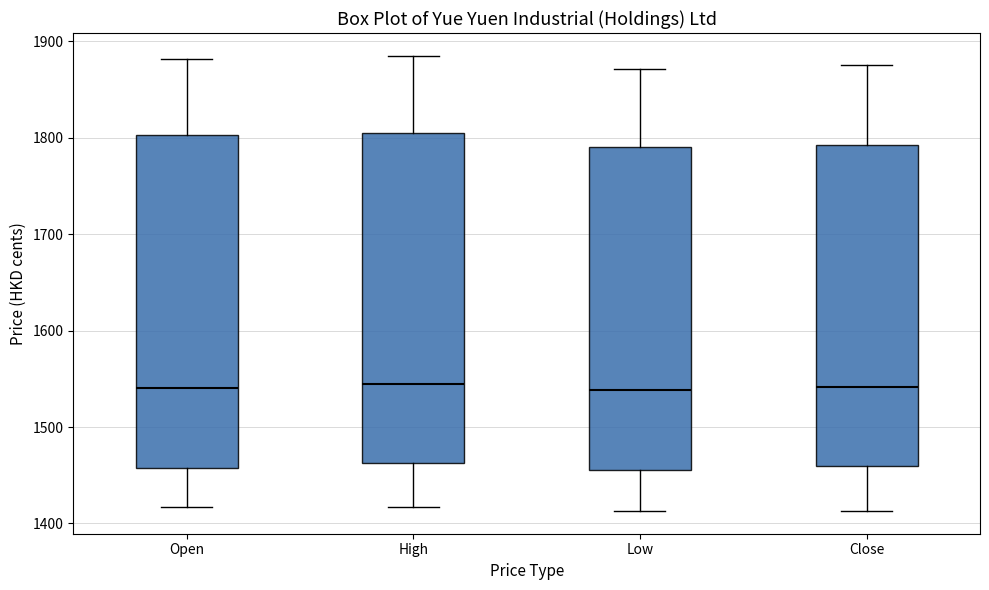

Where is the upper edge of the box for Open on the y-axis? The values are not printed on the chart, so give them approximately, as read against the axis.

1800